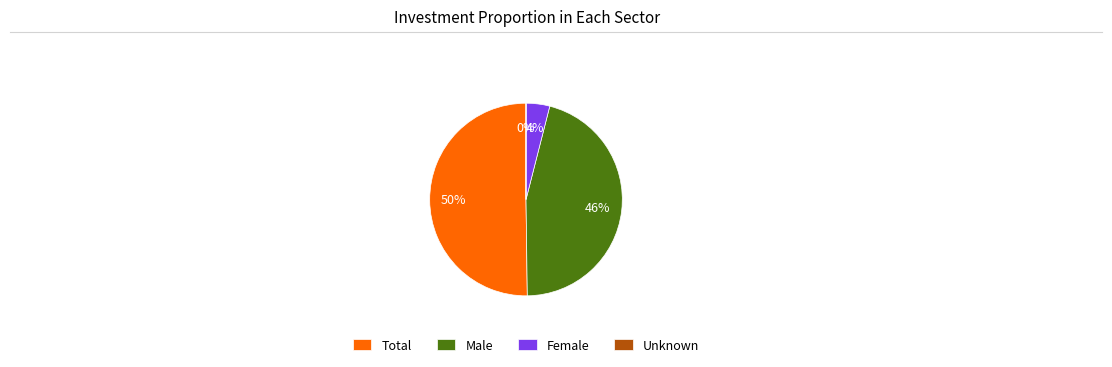

Which slice represents more than half of the pie?

Total